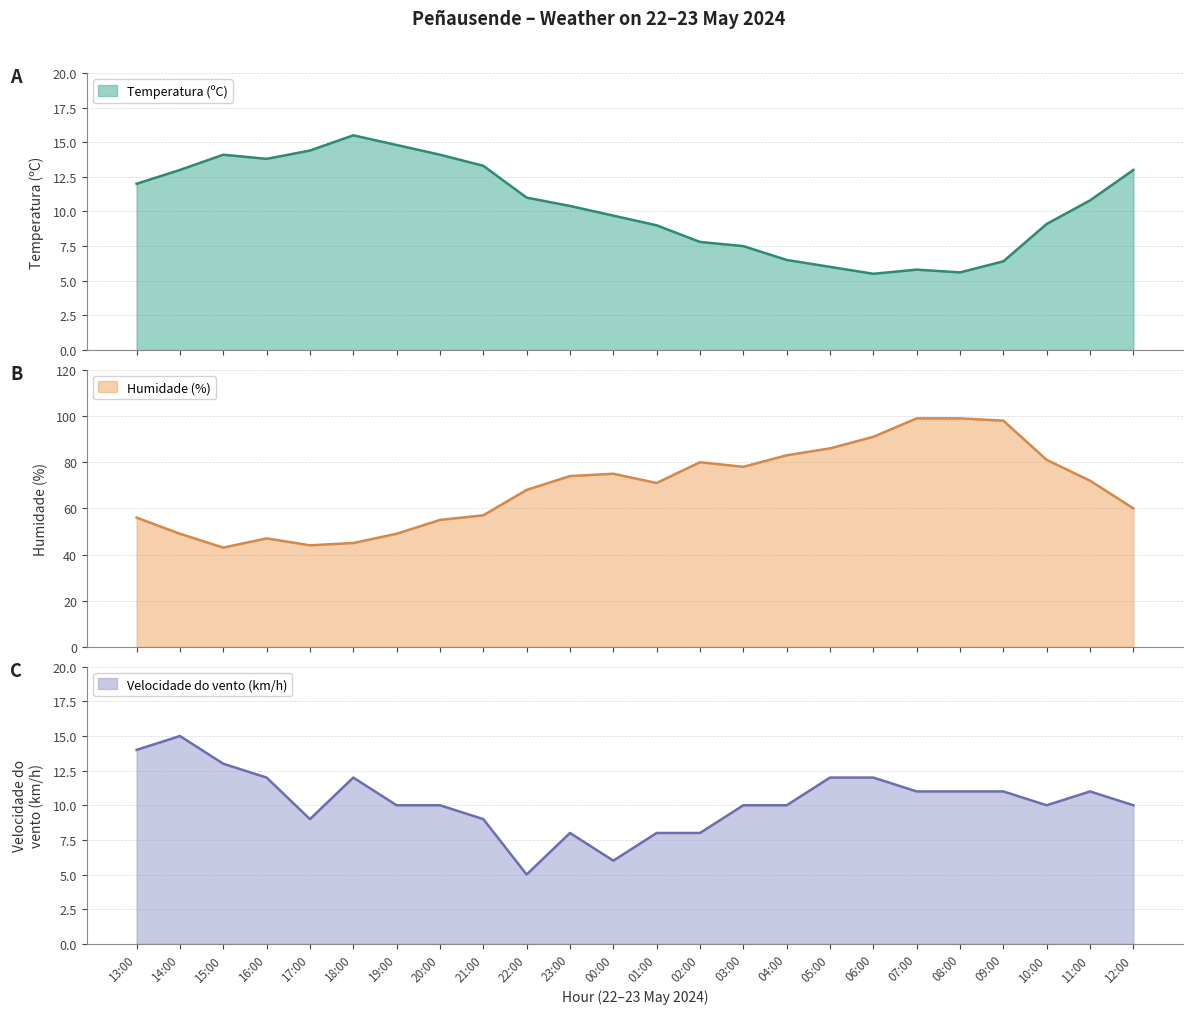

At which category does Humidade (%) reach its first local valley?

15:00